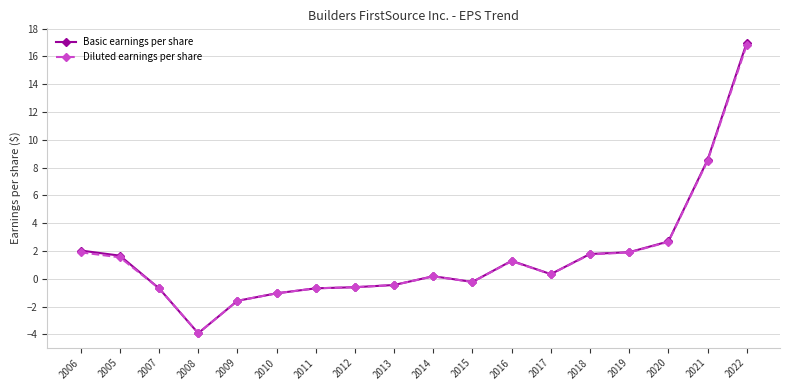

True or false: Basic earnings per share has more than 1 points higher than both neighbors.

True